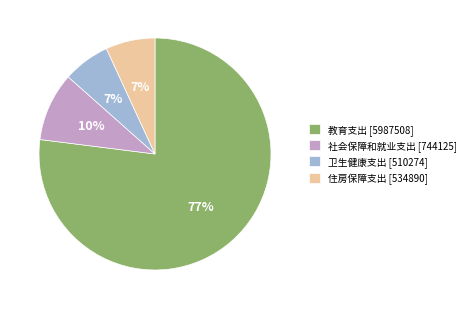

Which has a higher value, 住房保障支出 [534890] or 教育支出 [5987508]?

教育支出 [5987508]